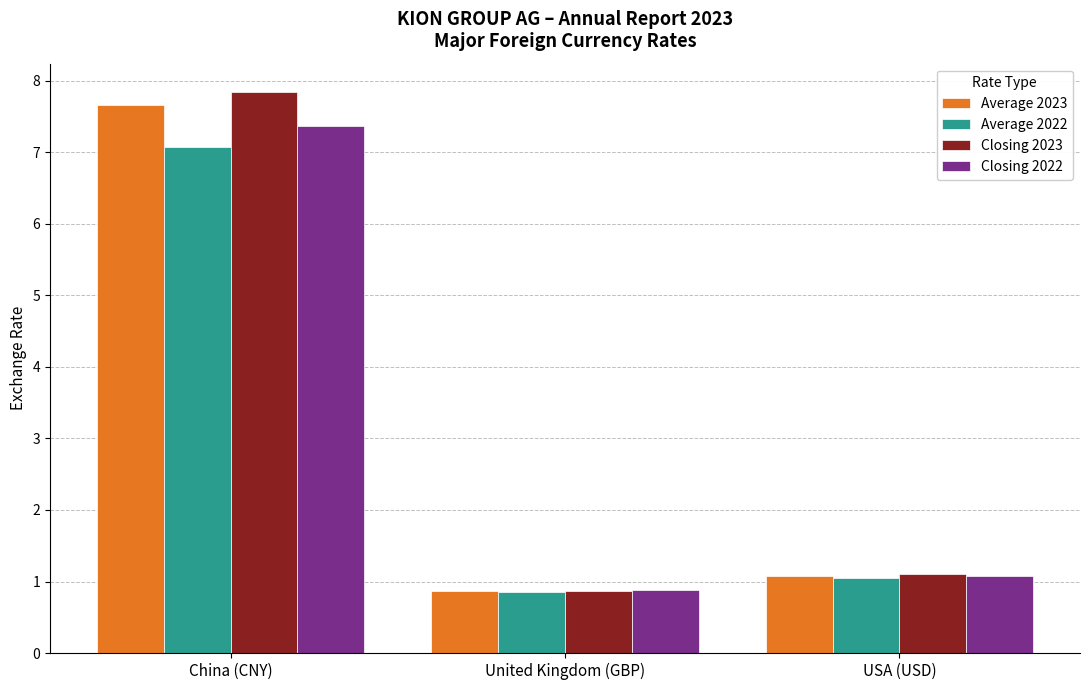

At China (CNY), list the series in order from largest to smallest.

Closing 2023, Average 2023, Closing 2022, Average 2022